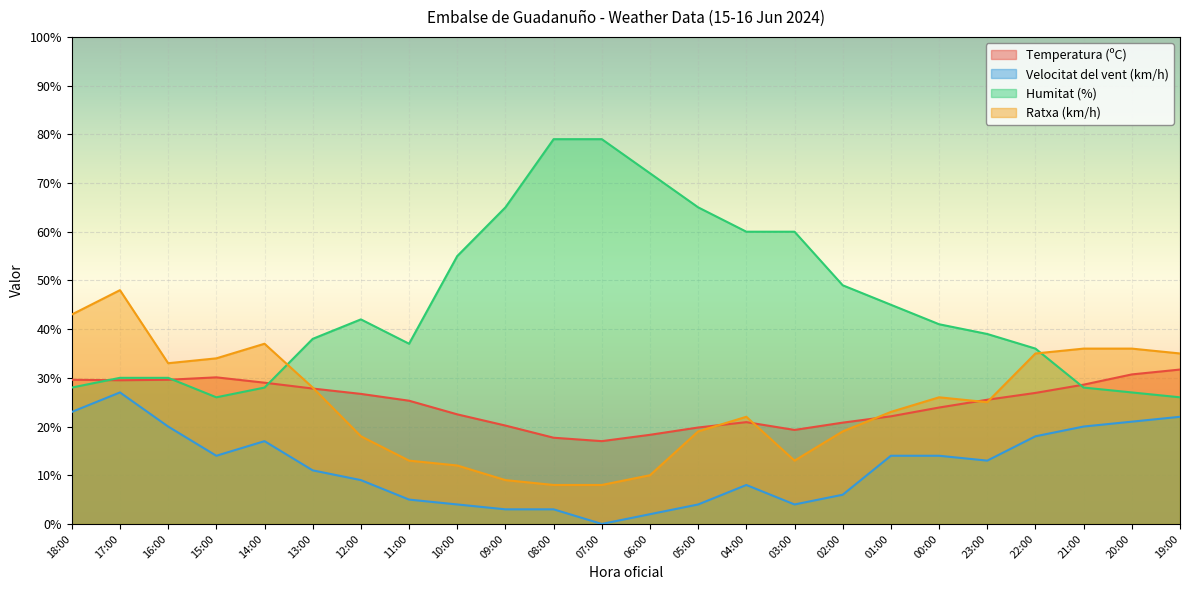

At 22:00, list the series in order from largest to smallest.

Humitat (%), Ratxa (km/h), Temperatura (ºC), Velocitat del vent (km/h)